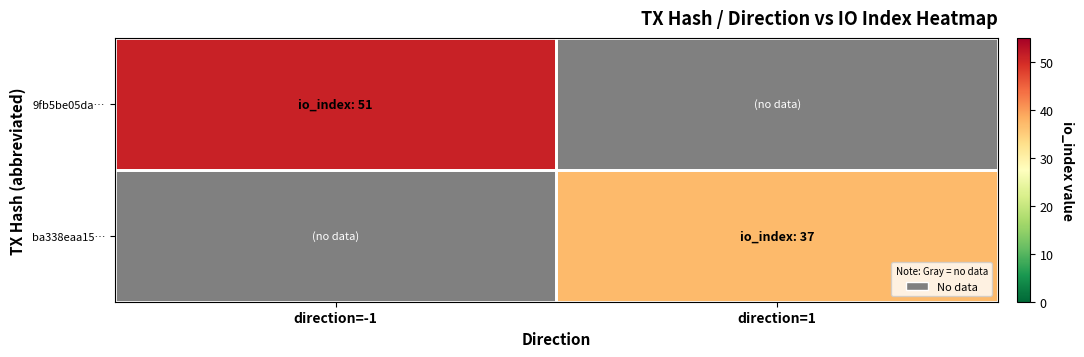

What is the smallest value displayed?

37.0